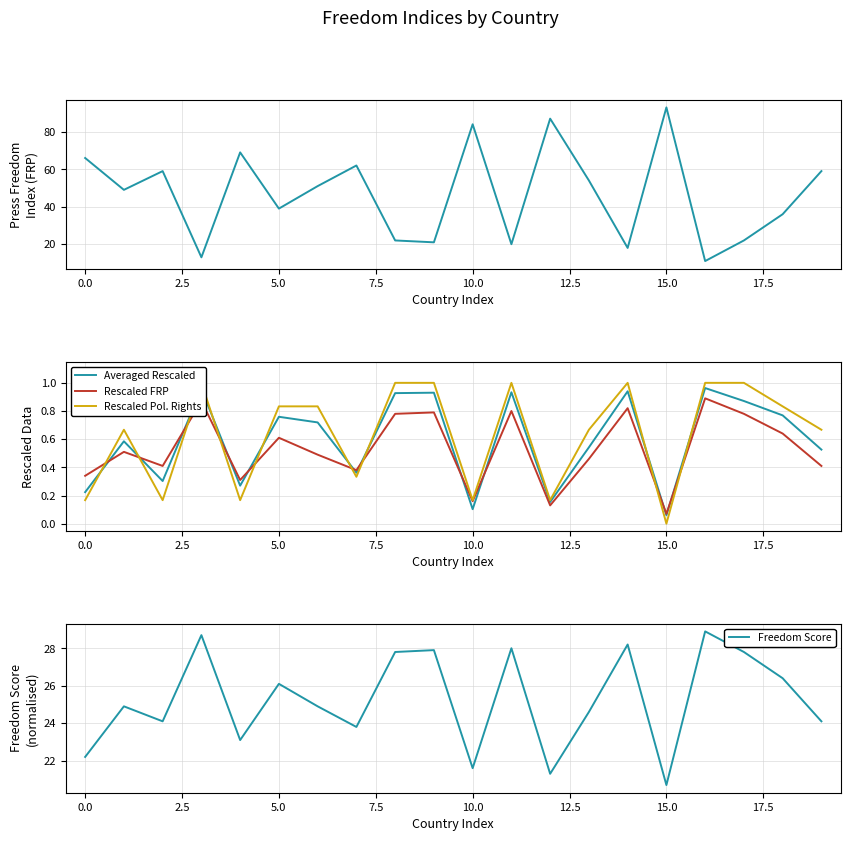

At which label does Averaged Rescaled reach its minimum?

15.0